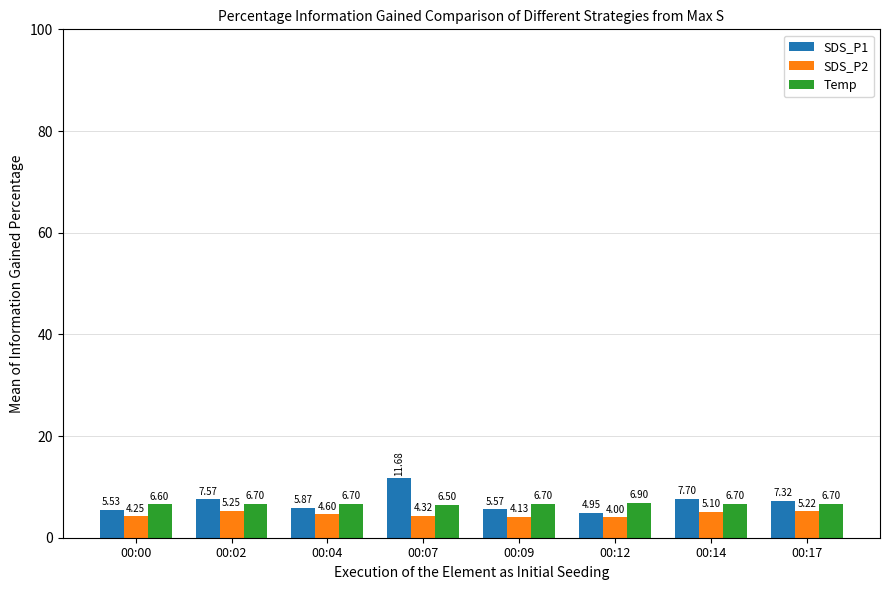

How many groups of bars are there?

8